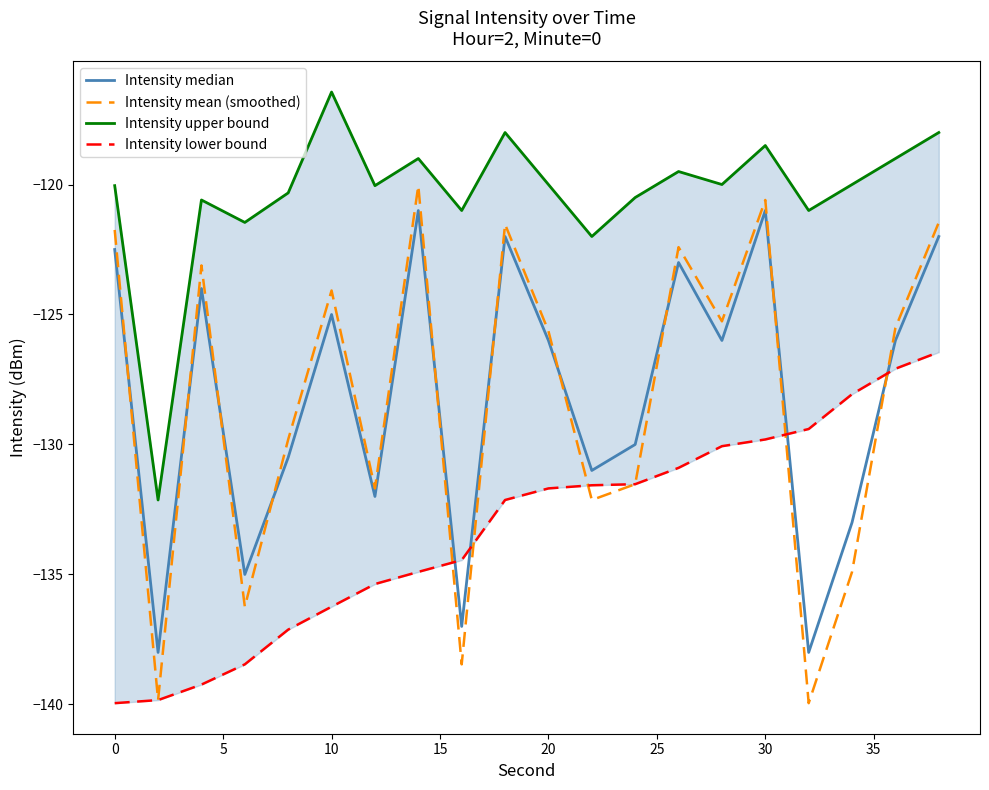

What is the minimum value for Intensity mean (smoothed)?

-140.0